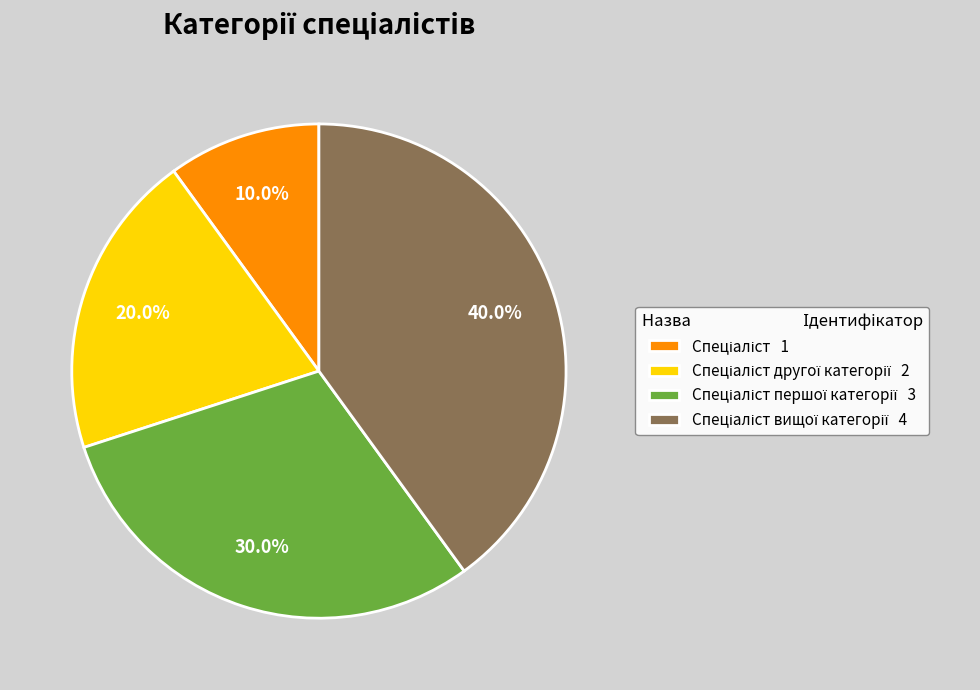

Is there any slice that represents more than half of the pie?

No